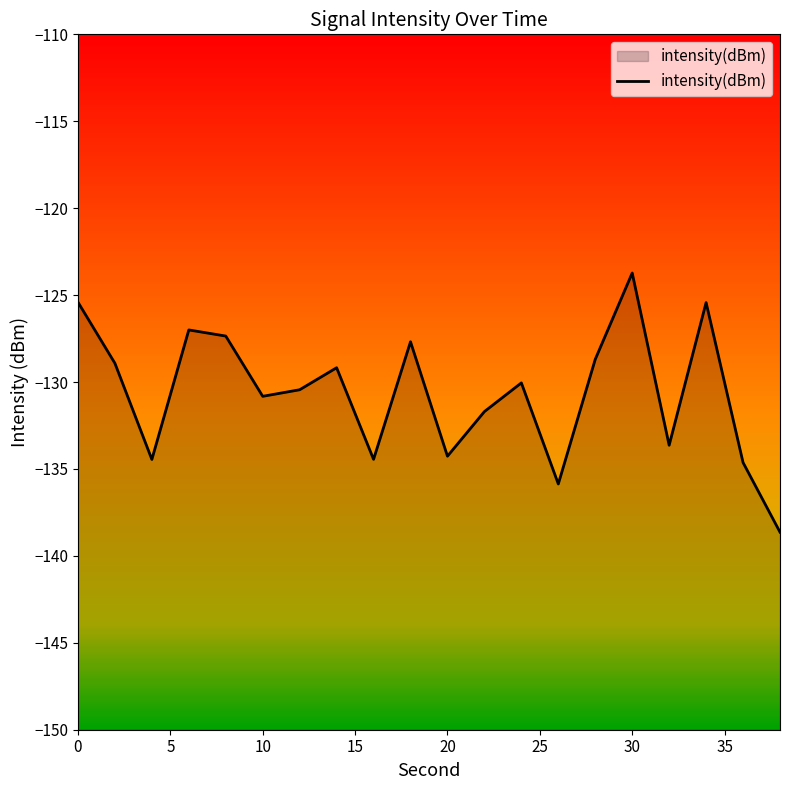

How many points are higher than both their immediate neighbors (excluding endpoints)?

6